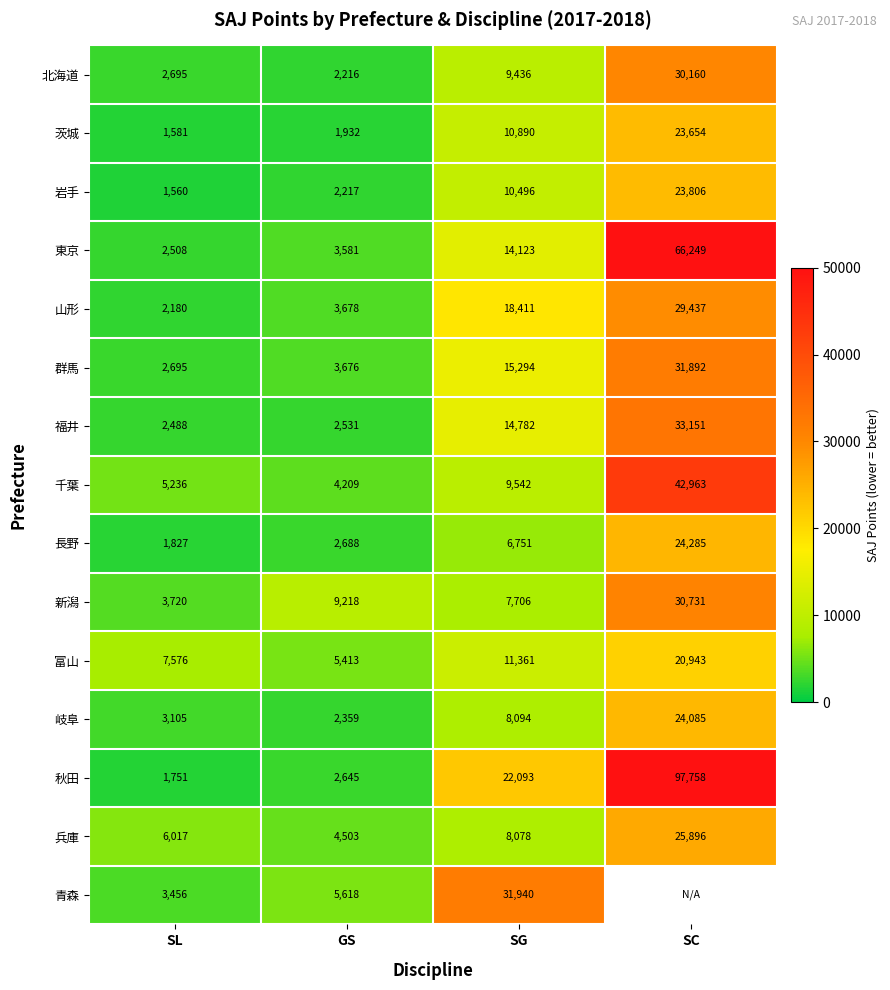

Rank the categories by 岩手 value from lowest to highest.

SL, GS, SG, SC